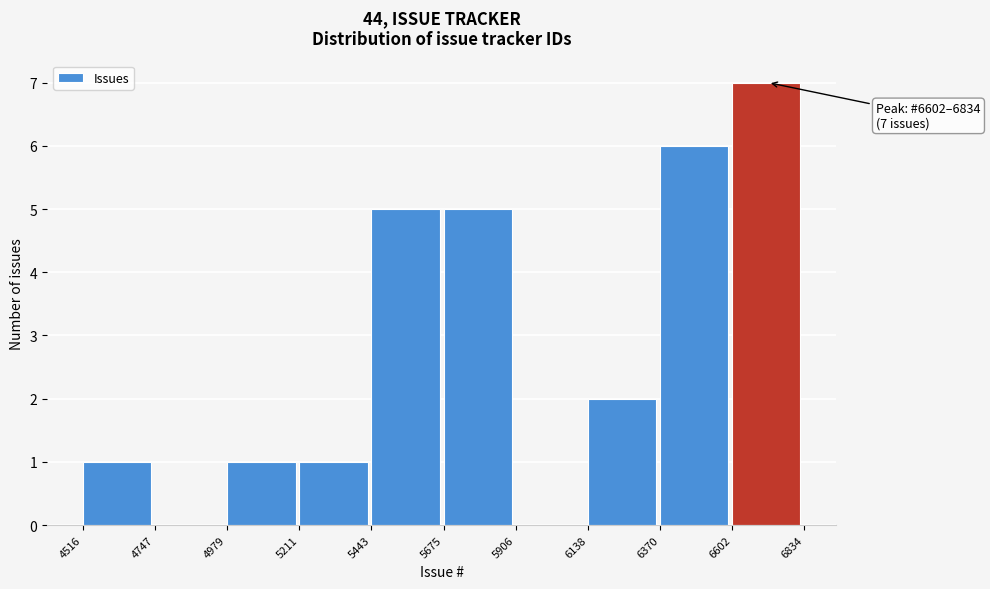

Over which range of the x-axis is the bar tallest?

6602 to 6834